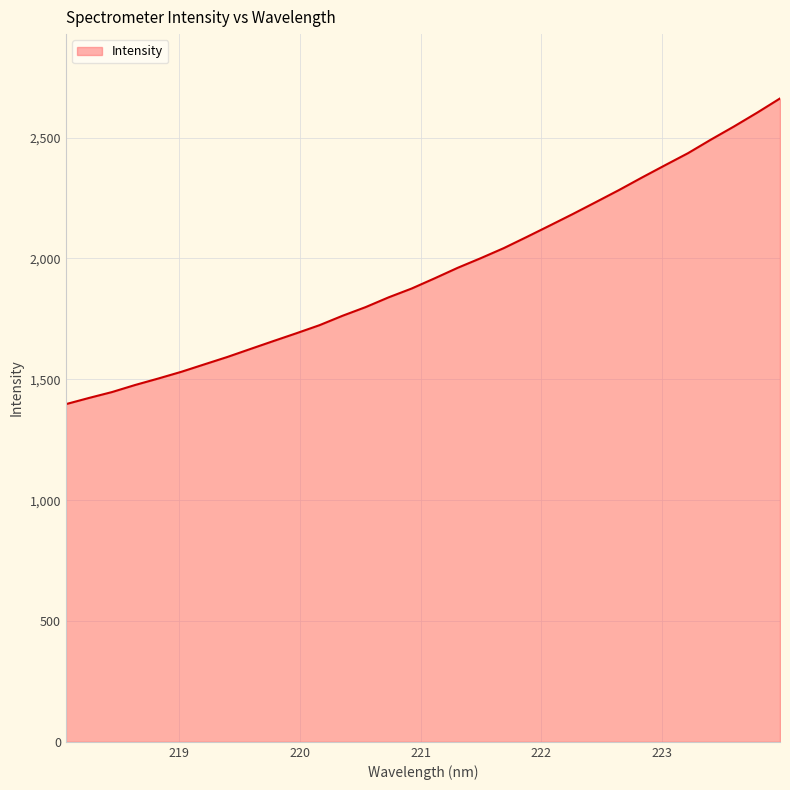

What is the difference between the maximum and minimum values?

1264.9